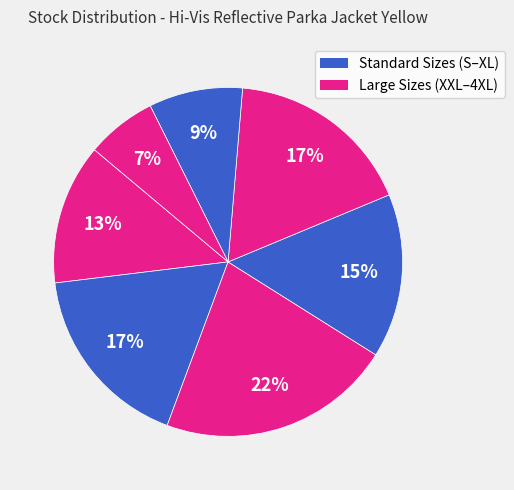

Is there a majority slice in this chart?

No